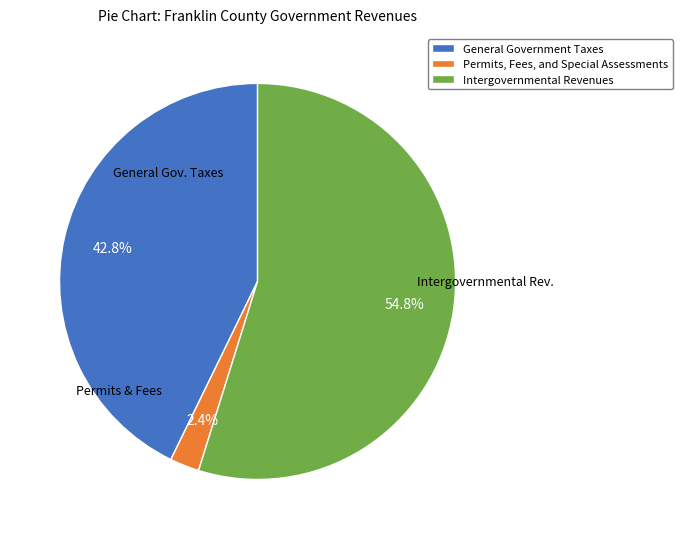

How many slices are in this pie chart?

3